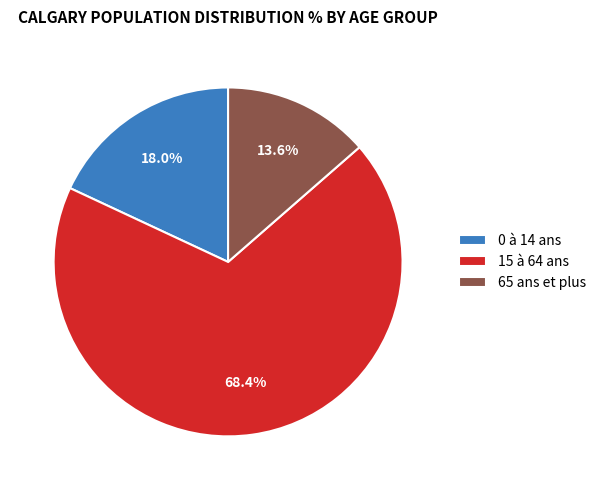

Is the sum of 65 ans et plus and 15 à 64 ans greater than half?

Yes